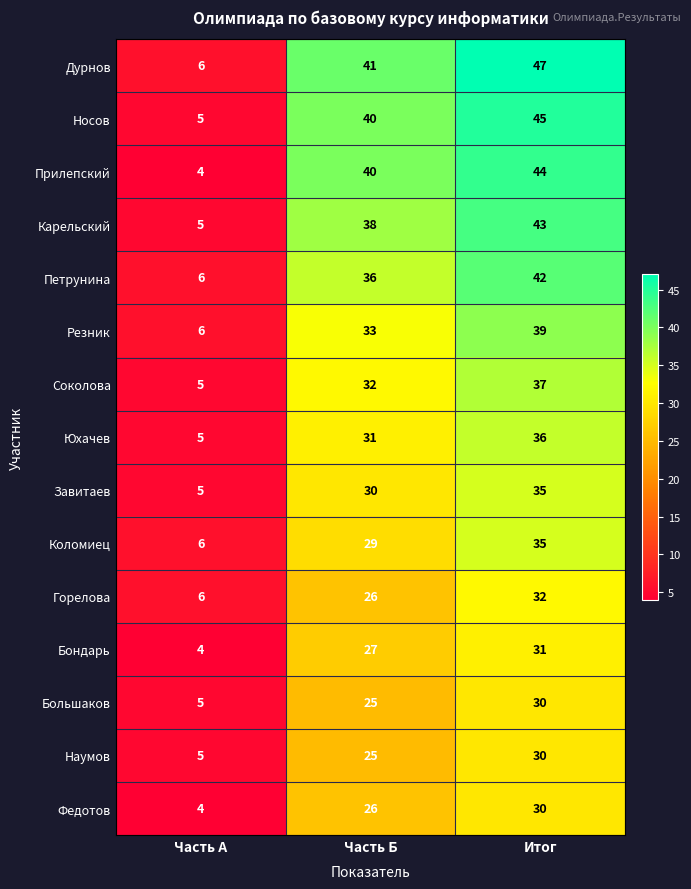

Which label corresponds to the largest value in the chart?

Итог